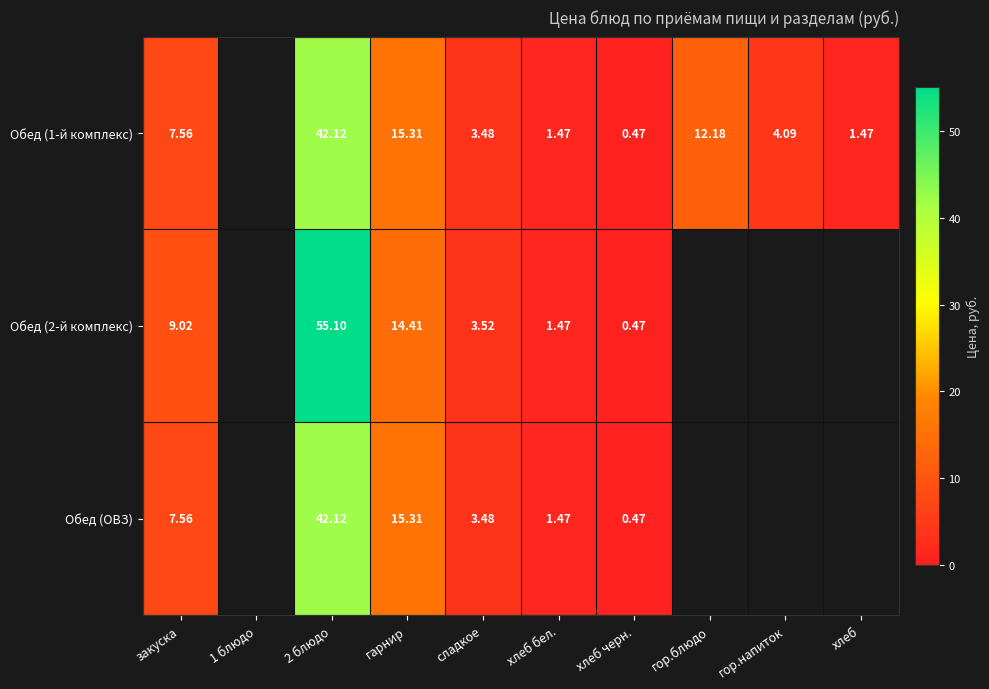

Which series has the largest range (max minus min)?

Обед (2-й комплекс)